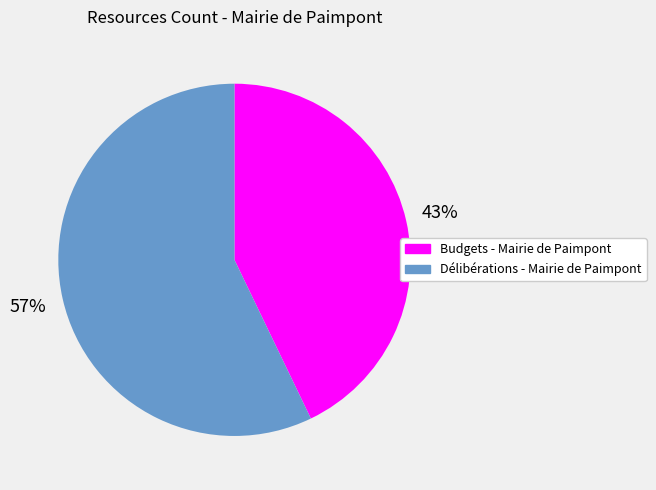

Rank the categories by value from highest to lowest.

Délibérations - Mairie de Paimpont, Budgets - Mairie de Paimpont